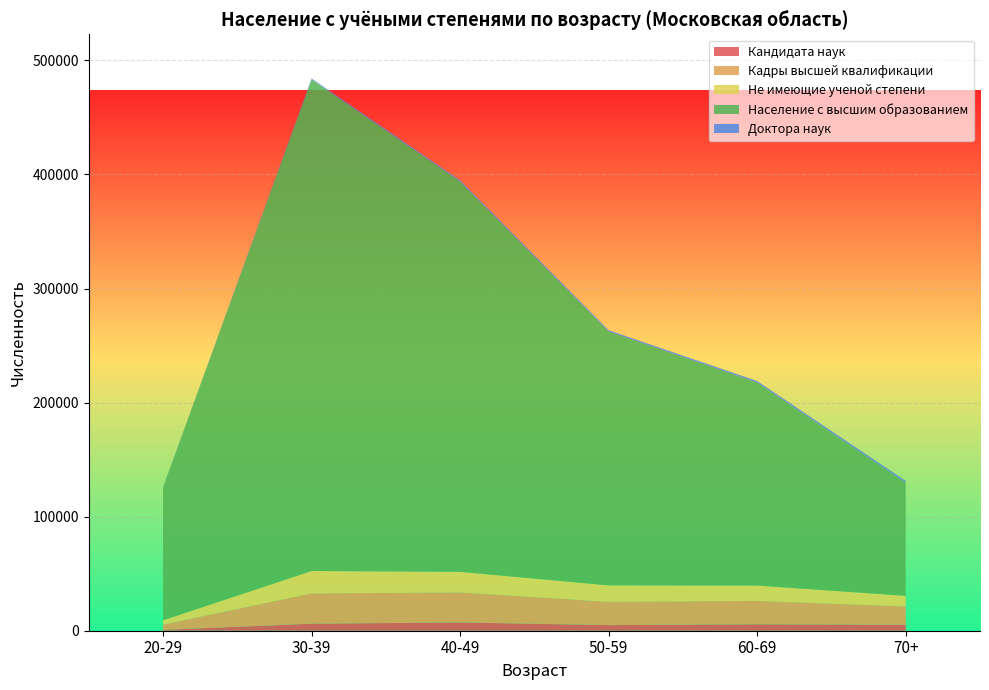

Reading left to right, list all the values displayed in this chart.

Кандидата наук: 760	6144	7262	4904	5634	5164
Кадры высшей квалификации: 4643	26581	26309	20437	20516	16079
Не имеющие ученой степени: 3747	19638	18050	14406	13481	9368
Население с высшим образованием: 116435	430956	342204	222549	177852	99101
Доктора наук: 136	799	997	1127	1401	1547